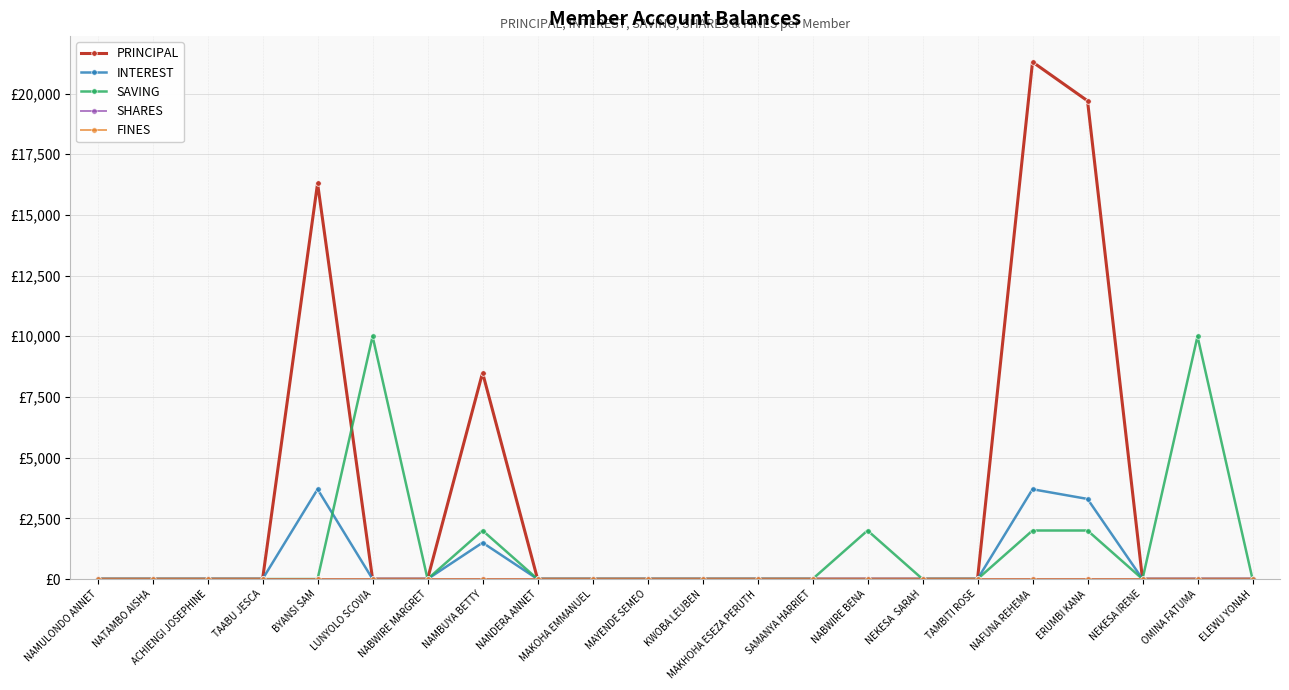

Which series has the largest range (max minus min)?

PRINCIPAL